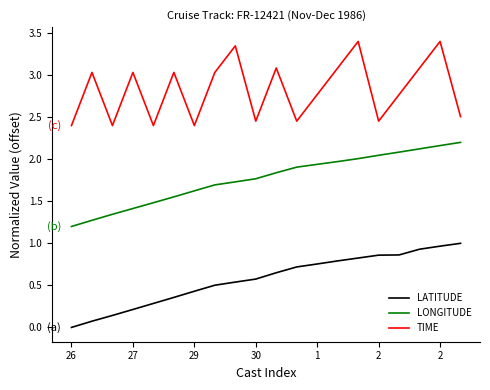

What is the difference between the maximum and minimum values in the LATITUDE series?

1.0